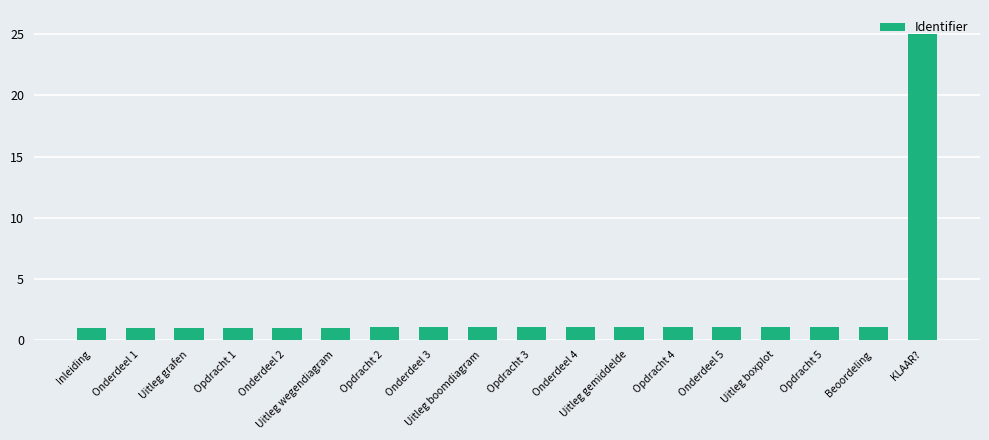

What is the smallest value displayed?

1.0